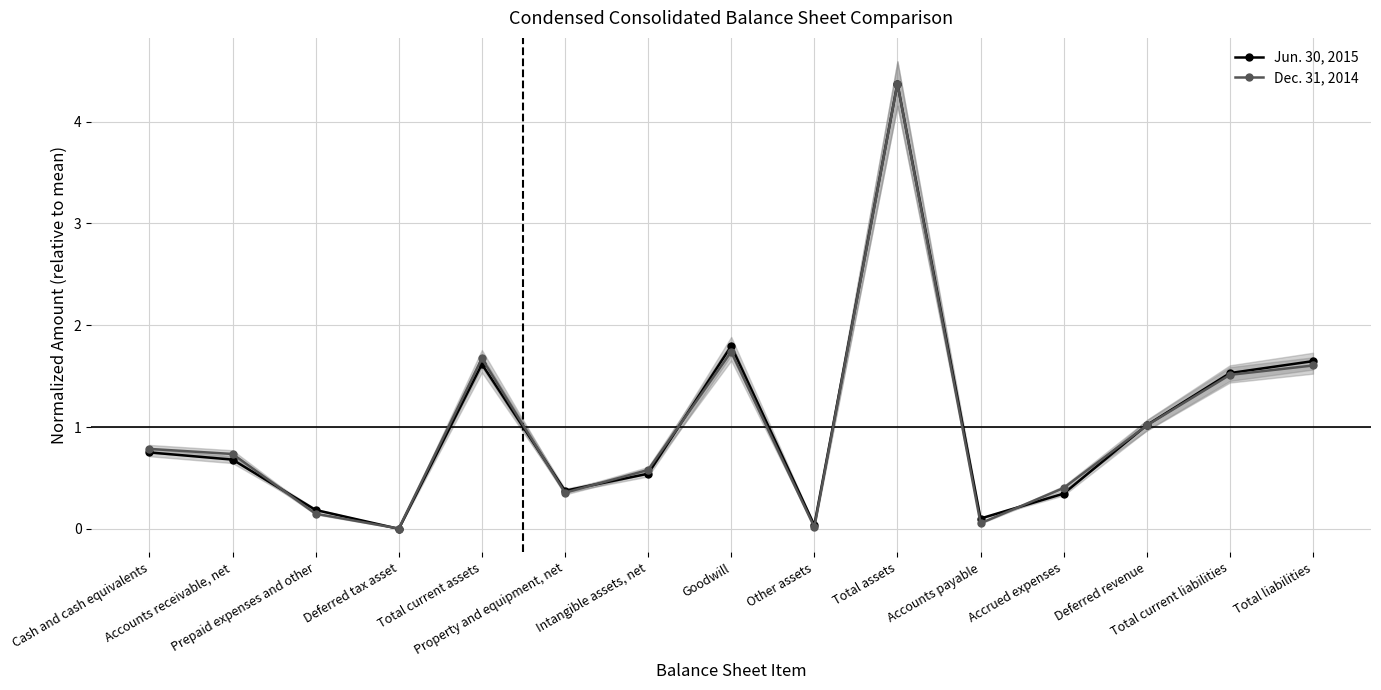

At which label does Dec. 31, 2014 reach its peak?

Total assets